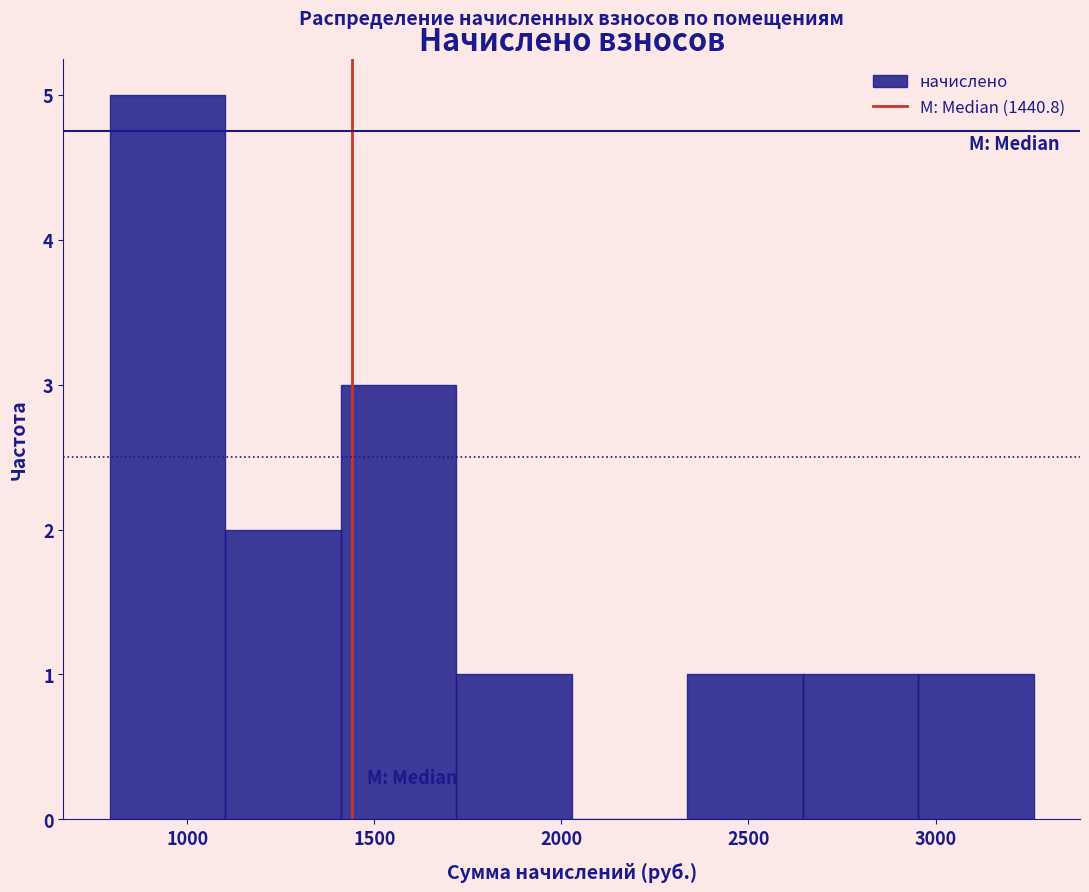

Reading left to right, transcribe this chart: for each bar, give the range it covers on the x-axis and its height. Neither the bar edges nor the heights are printed on the chart, so give them approximately, as read against the axes.

800 to 1100: 5
1100 to 1400: 2
1400 to 1700: 3
1700 to 2050: 1
2050 to 2350: 0
2350 to 2650: 1
2650 to 2950: 1
2950 to 3250: 1